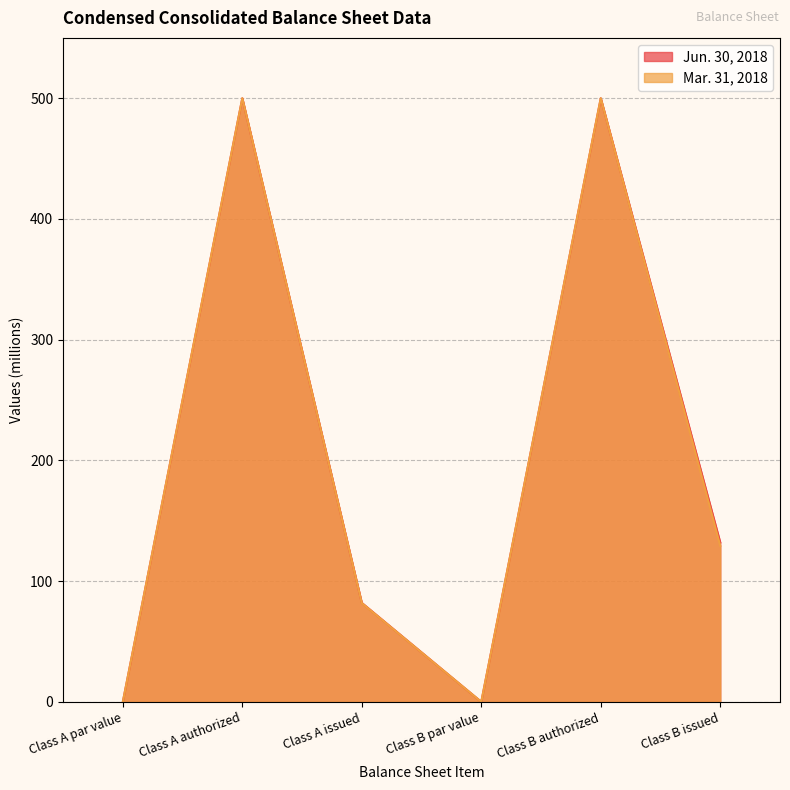

The Mar. 31, 2018 series shows 146.3 at Class B authorized. True or false?

False